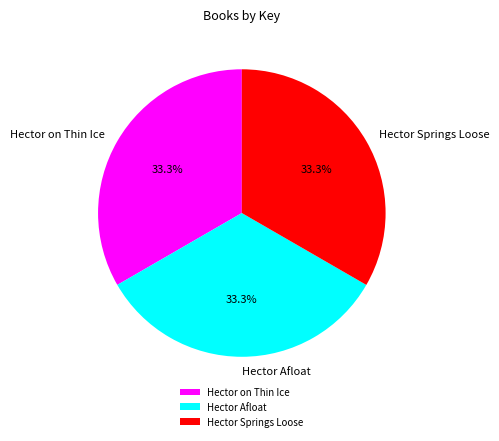

Do Hector on Thin Ice and Hector Afloat together represent more than half of the pie?

Yes